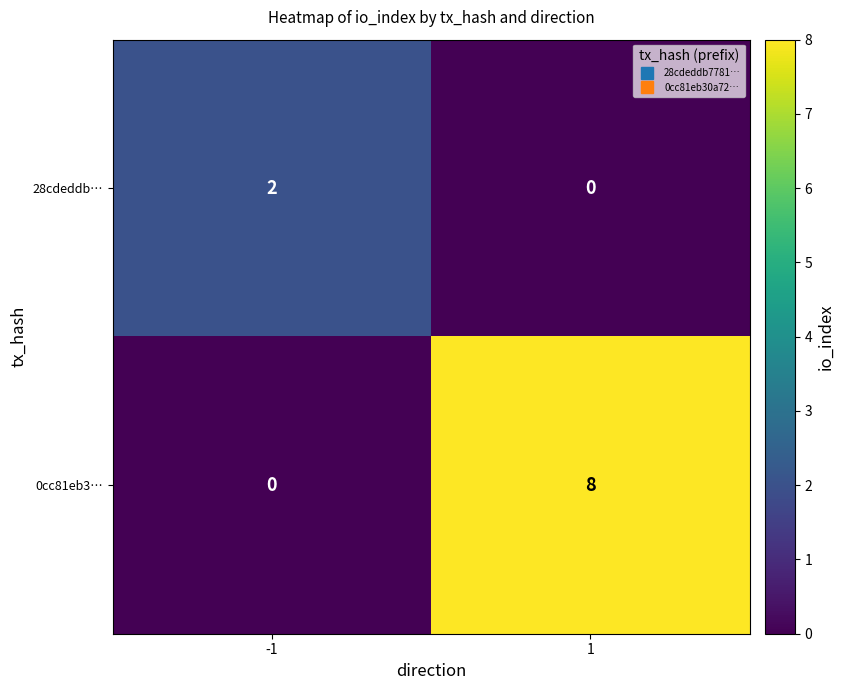

What is the spread (max minus min) of values at 1?

8